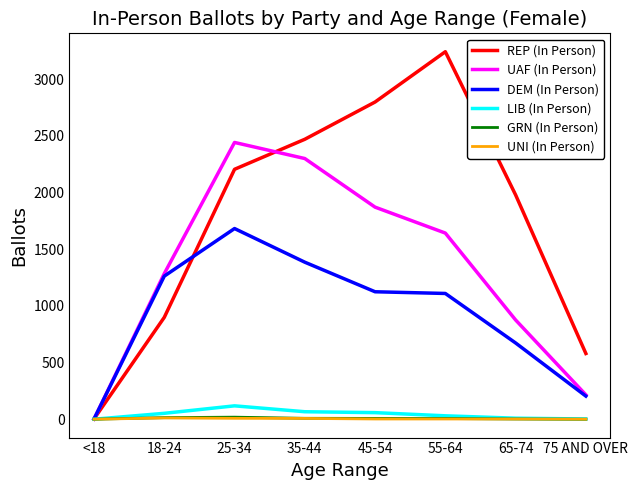

Which series has the widest spread of values?

REP (In Person)